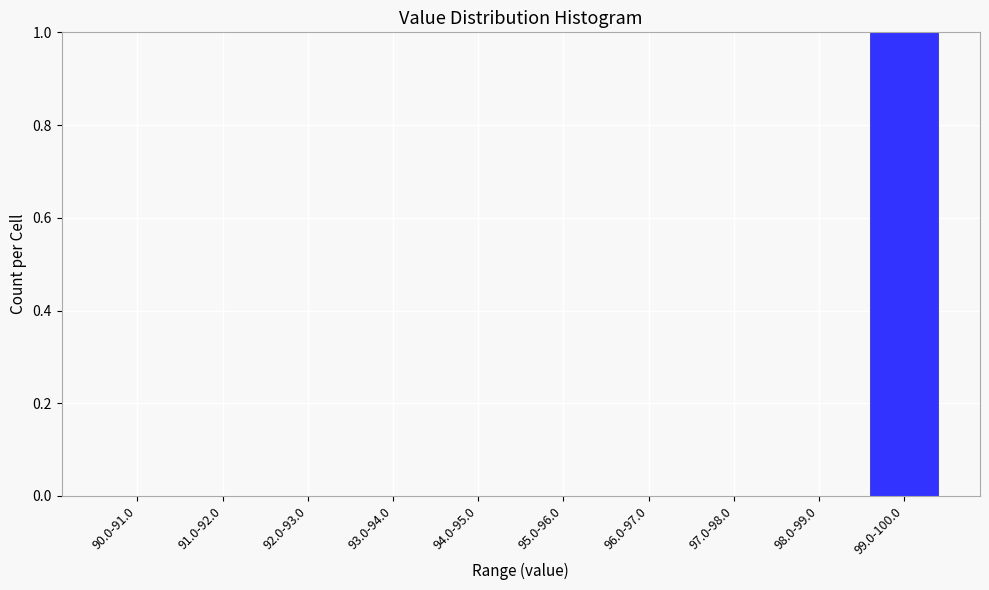

Reading left to right, list all the values displayed in this chart.

90.0-91.0=0	91.0-92.0=0	92.0-93.0=0	93.0-94.0=0	94.0-95.0=0	95.0-96.0=0	96.0-97.0=0	97.0-98.0=0	98.0-99.0=0	99.0-100.0=1